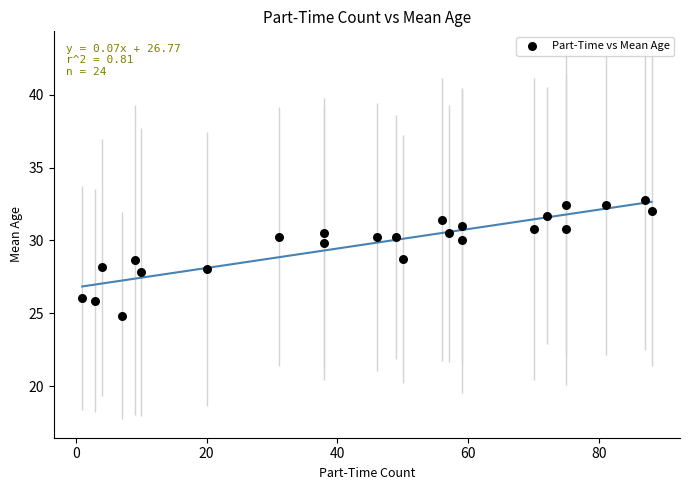

What is the range of Y values (max minus min)?

8.0